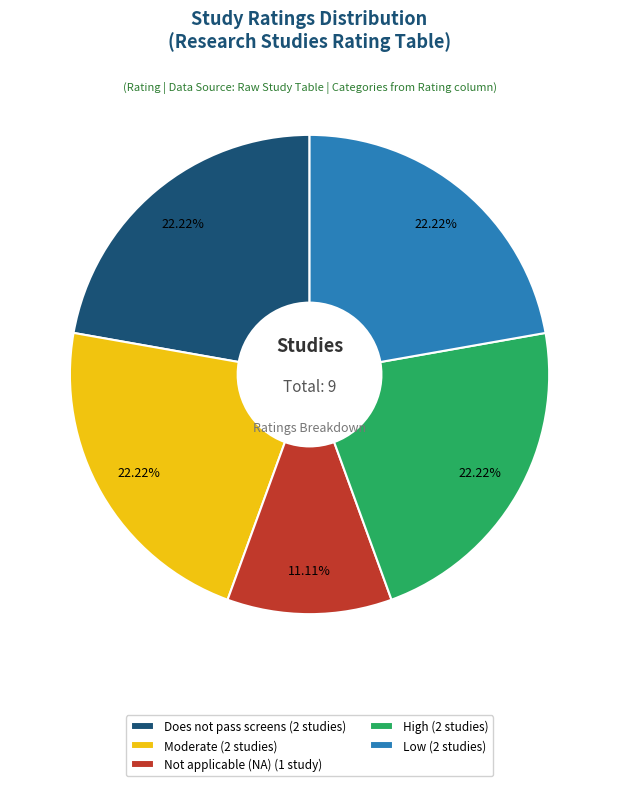

What is the ratio of the value at High (2 studies) to the value at Not applicable (NA) (1 study)?

2.0